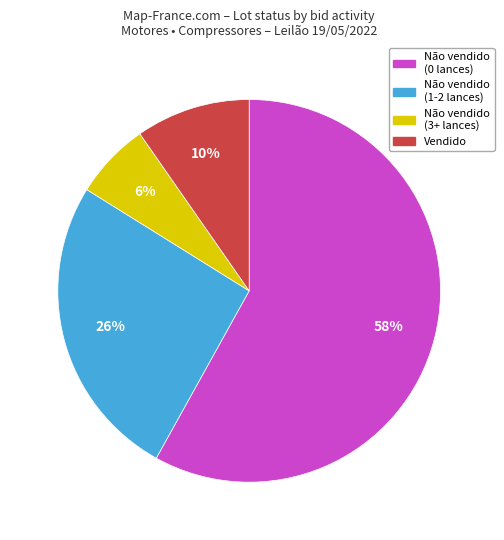

Does Não vendido (0 lances) account for over 50% of the chart?

Yes